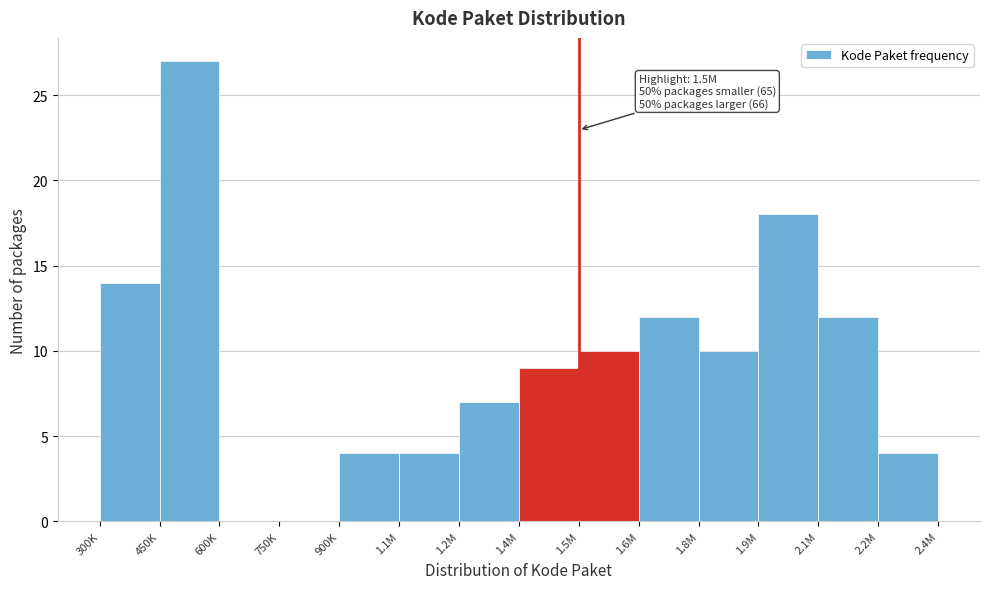

Reading left to right, list all the values displayed in this chart.

300K=14	450K=27	600K=0	750K=0	900K=4	1.1M=4	1.2M=7	1.4M=9	1.5M=10	1.6M=12	1.8M=10	1.9M=18	2.1M=12	2.2M=4